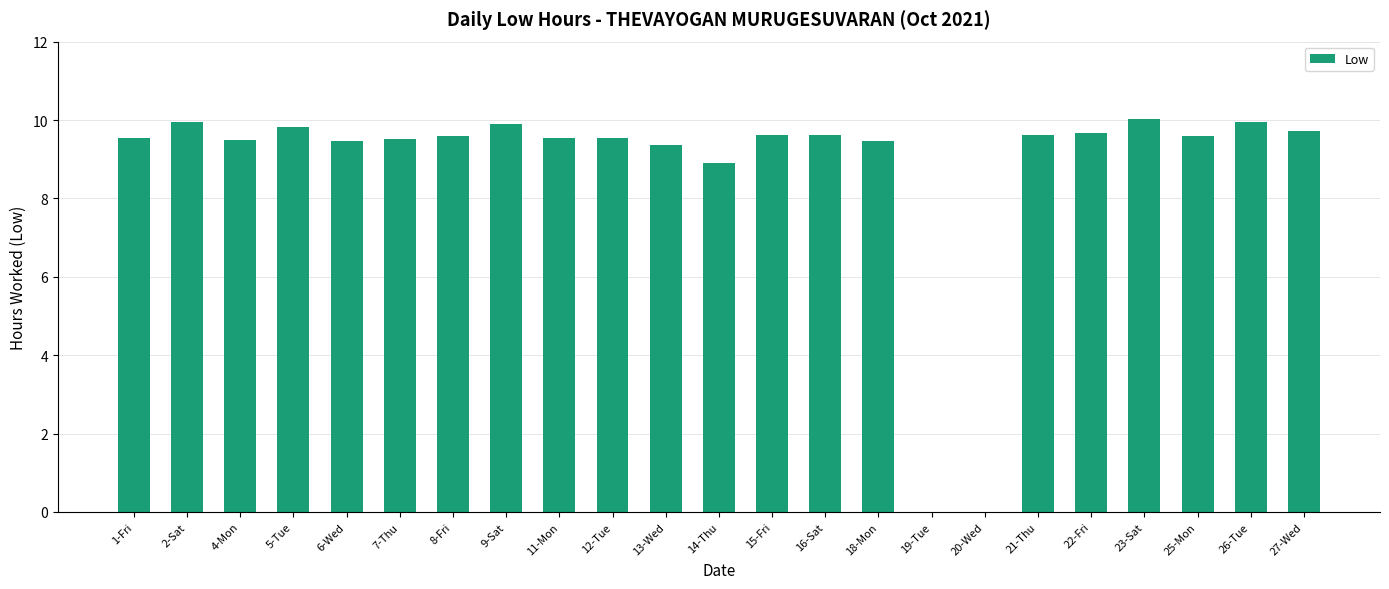

What is the sum of all values?

201.9